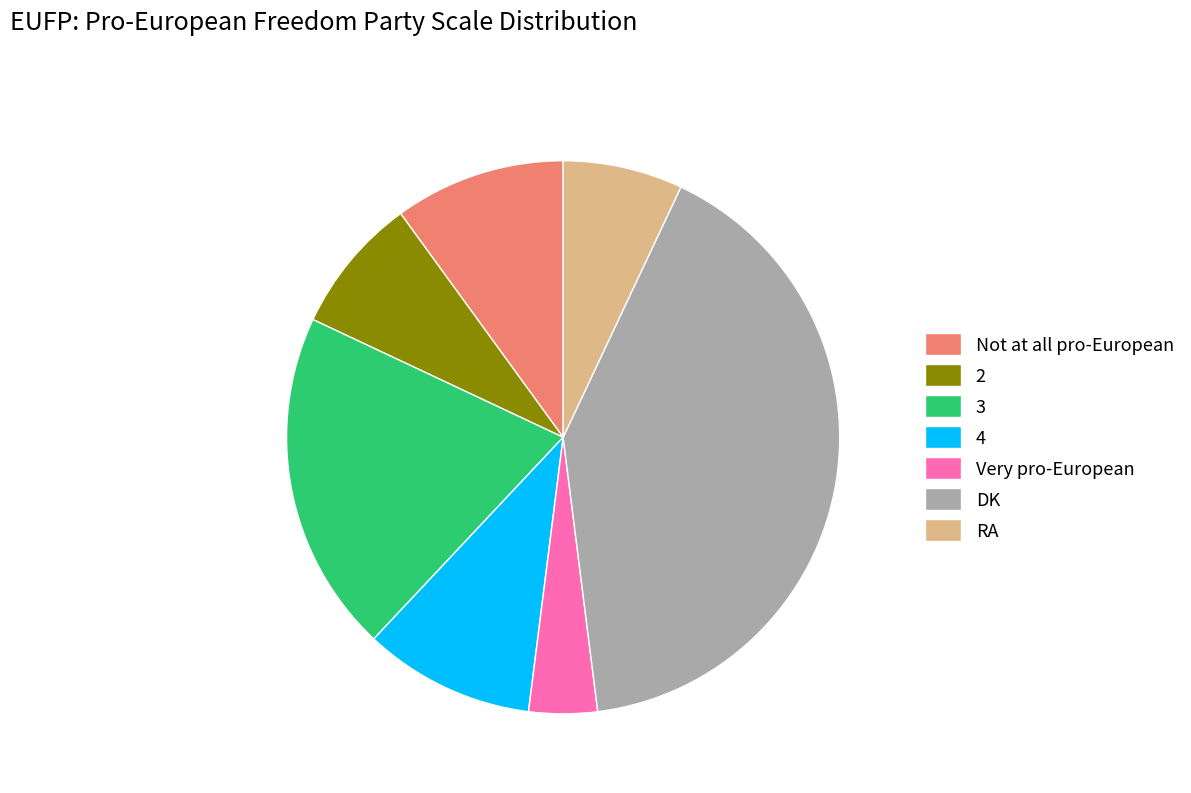

Is the sum of DK and Very pro-European greater than half?

No